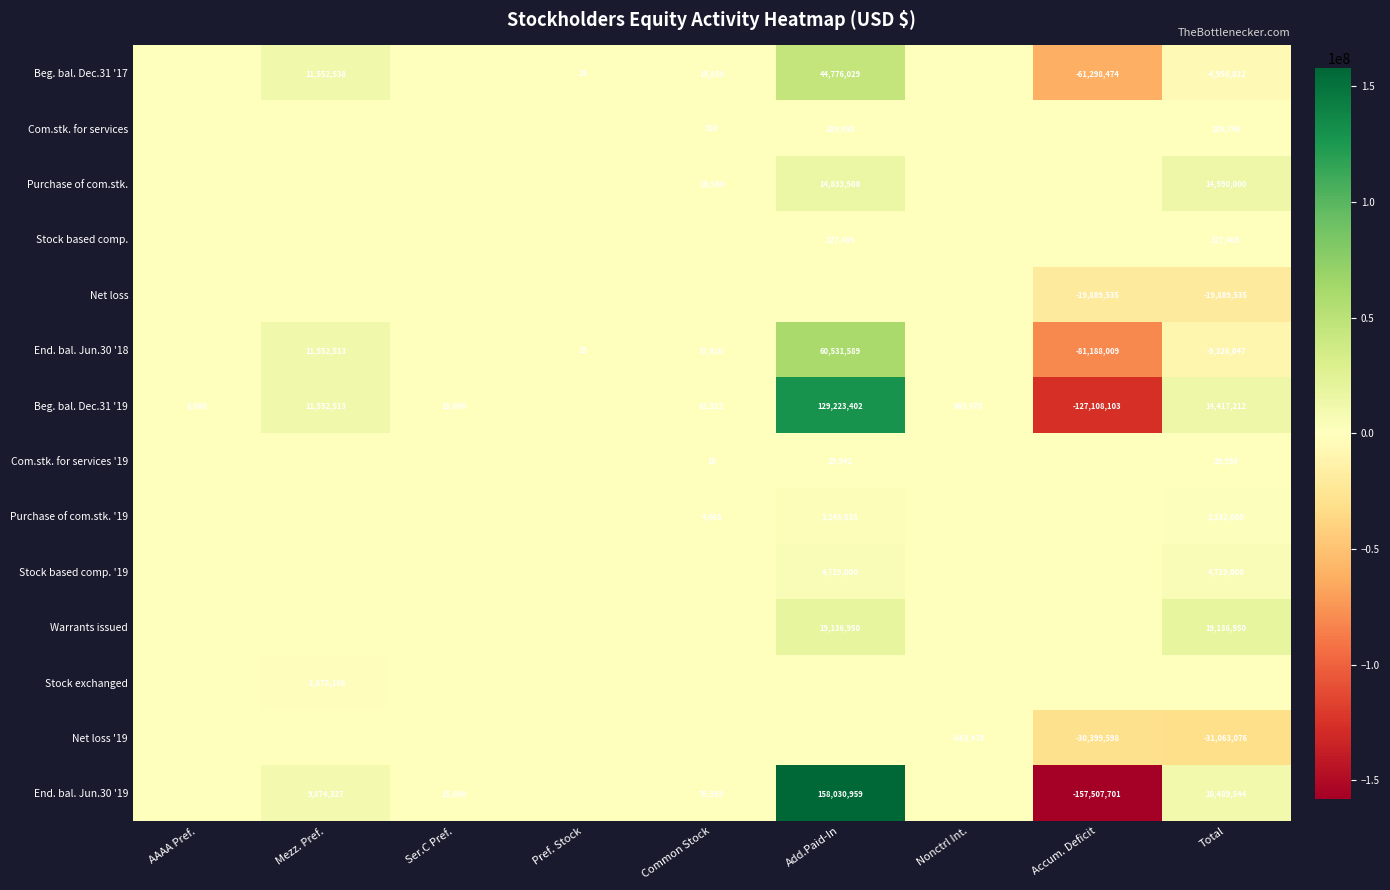

Is the value of Beg. bal. Dec.31 '19 at Total greater than the value of End. bal. Jun.30 '19 at Mezz. Pref.?

Yes